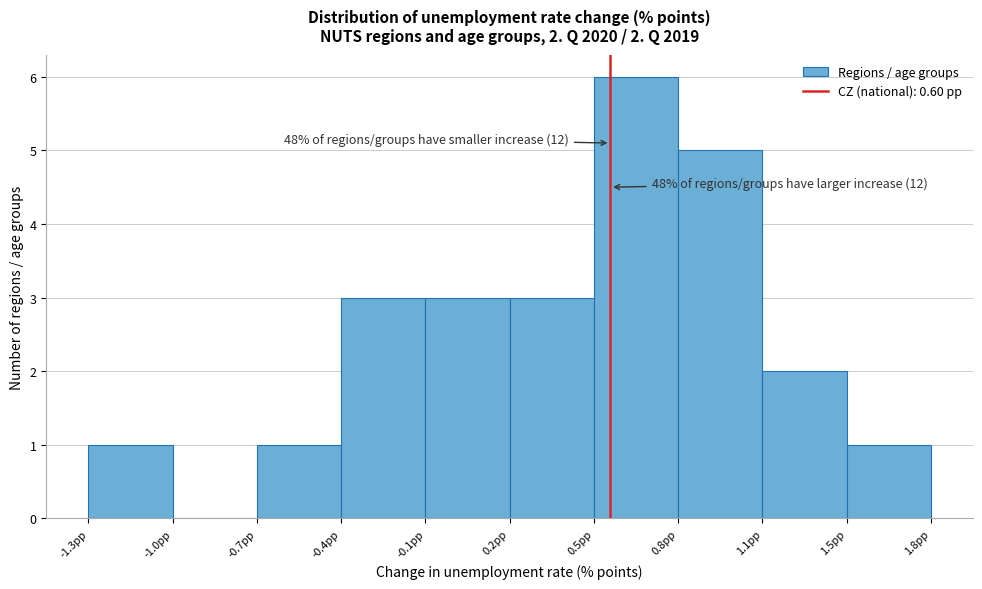

Reading right to left, transcribe all the data shown in this chart.

1.8pp=1	1.1pp=2	0.8pp=5	0.5pp=6	0.2pp=3	-0.1pp=3	-0.4pp=3	-0.7pp=1	-1.0pp=0	-1.3pp=1